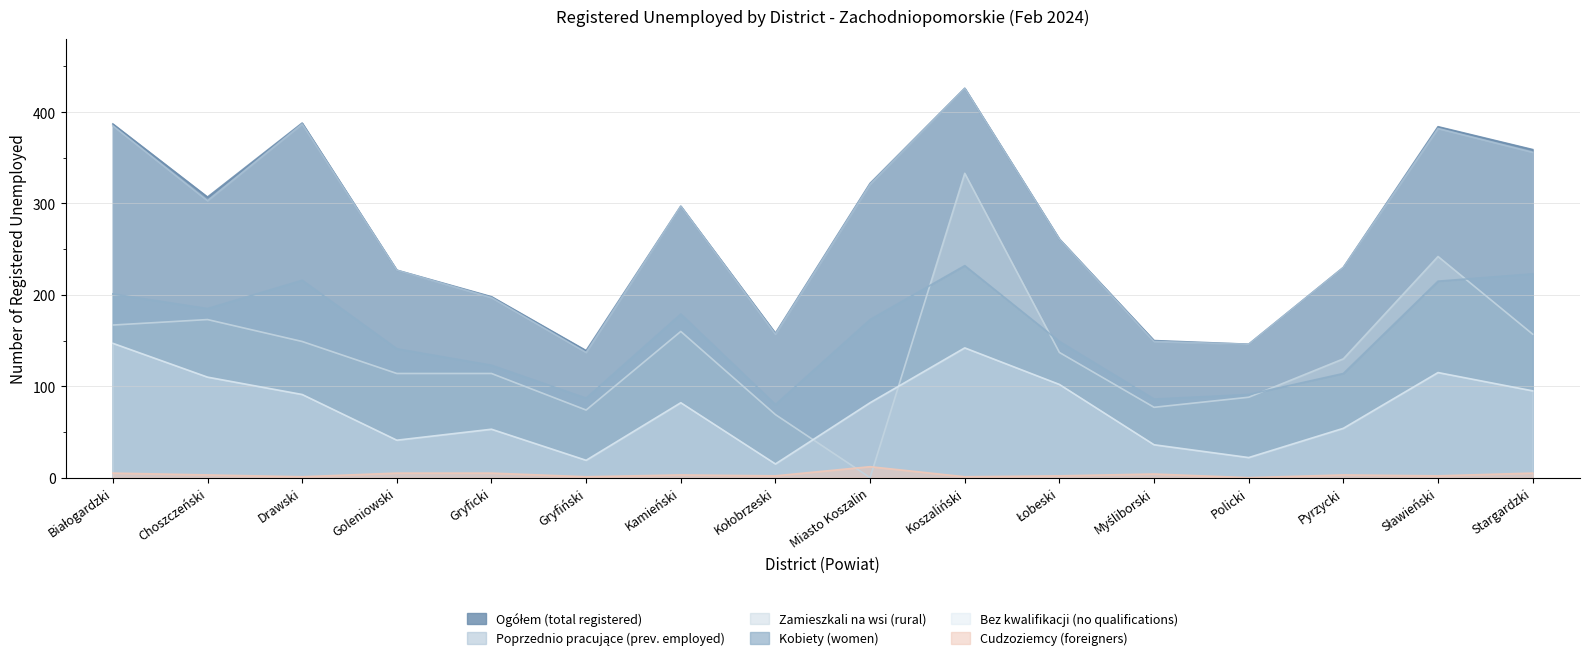

Where is the first local minimum for Cudzoziemcy (foreigners)?

Drawski